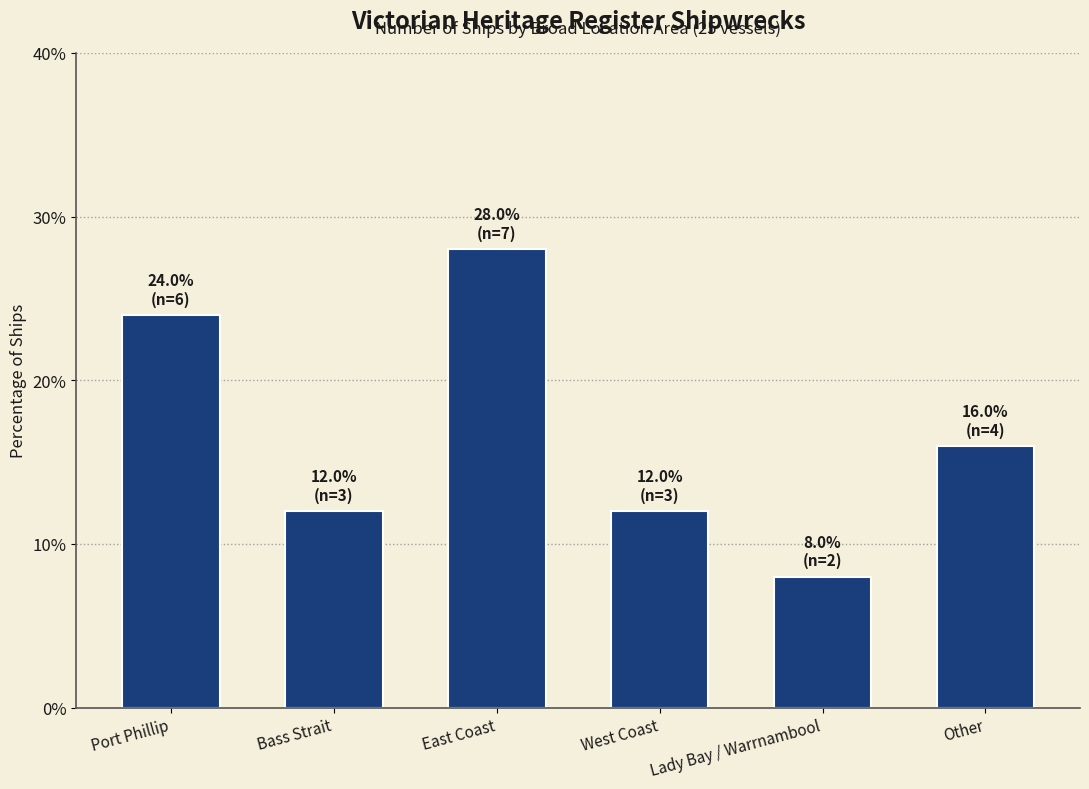

What is the label of the 2nd bar from the right?

Lady Bay / Warrnambool